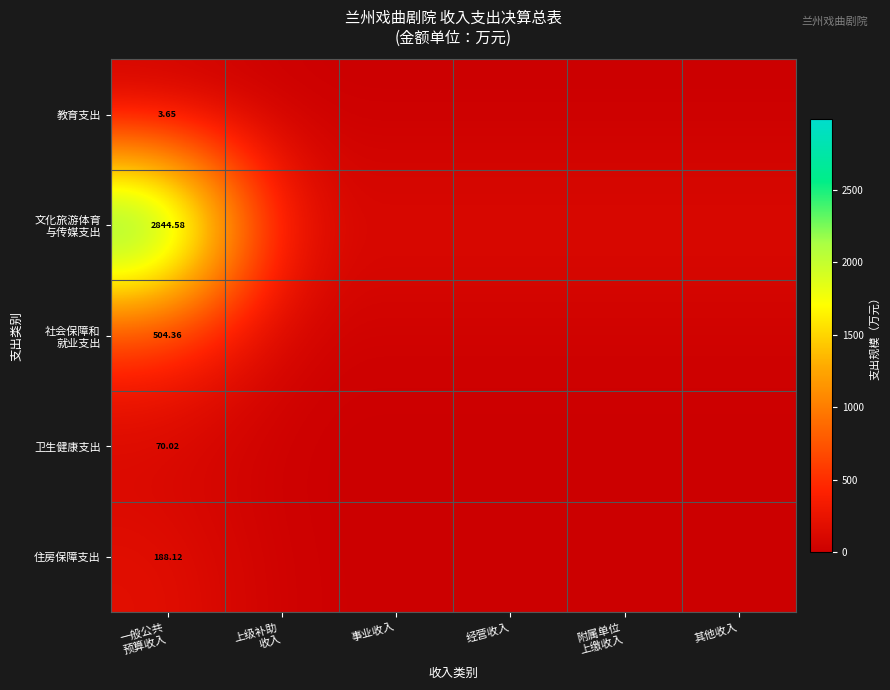

Is the value of 文化旅游体育 与传媒支出 at 经营收入 greater than the value of 住房保障支出 at 一般公共 预算收入?

No